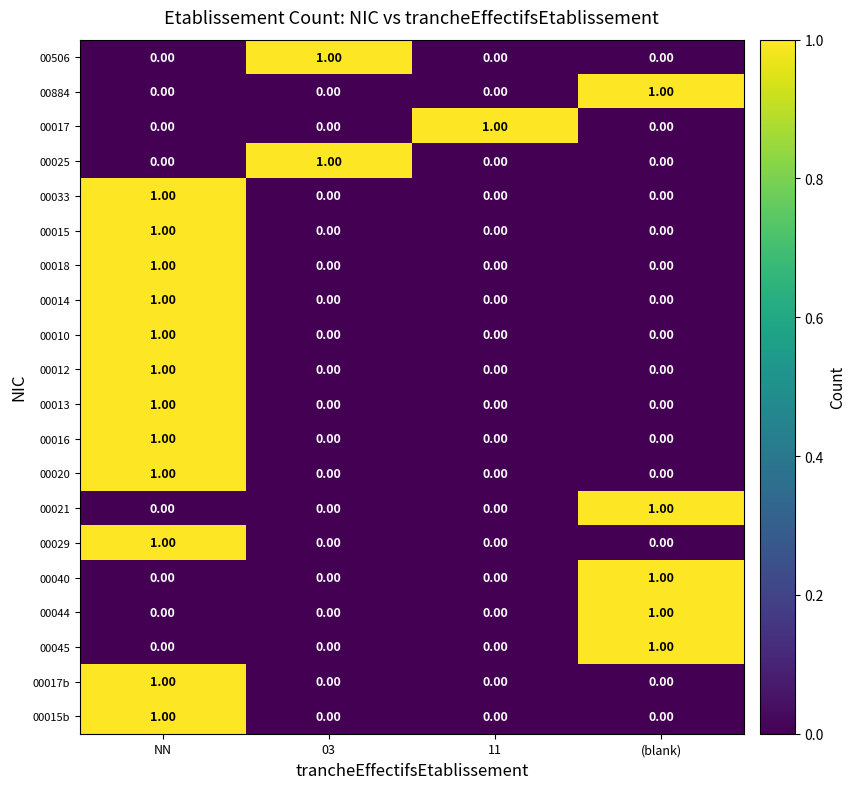

What is the difference between the highest and lowest values at 03?

1